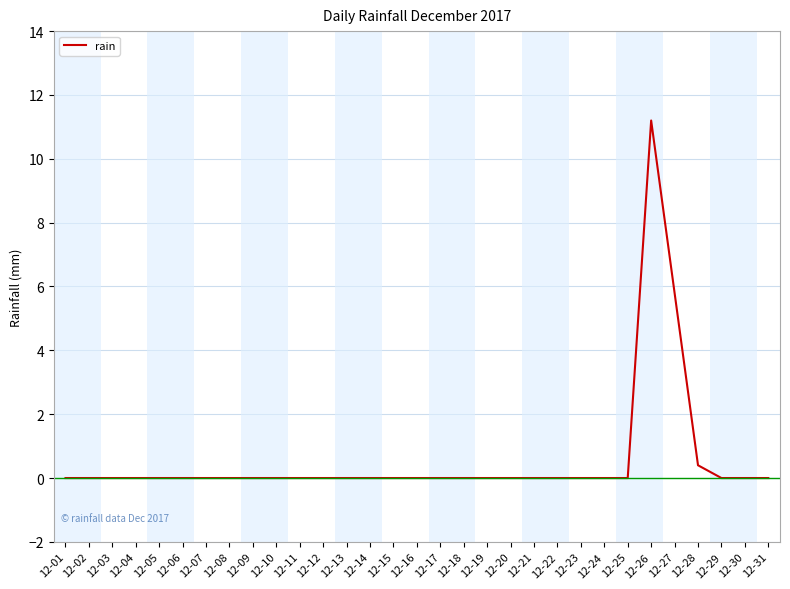

What is the change in value from 12-16 to 12-28?

+0.4